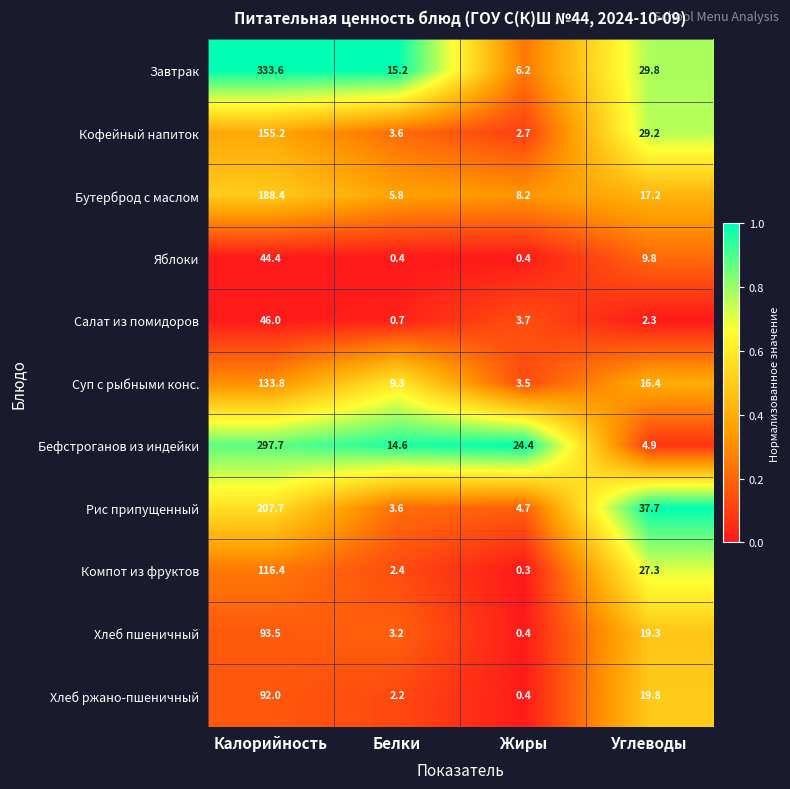

Which series has the largest total across all categories?

Завтрак